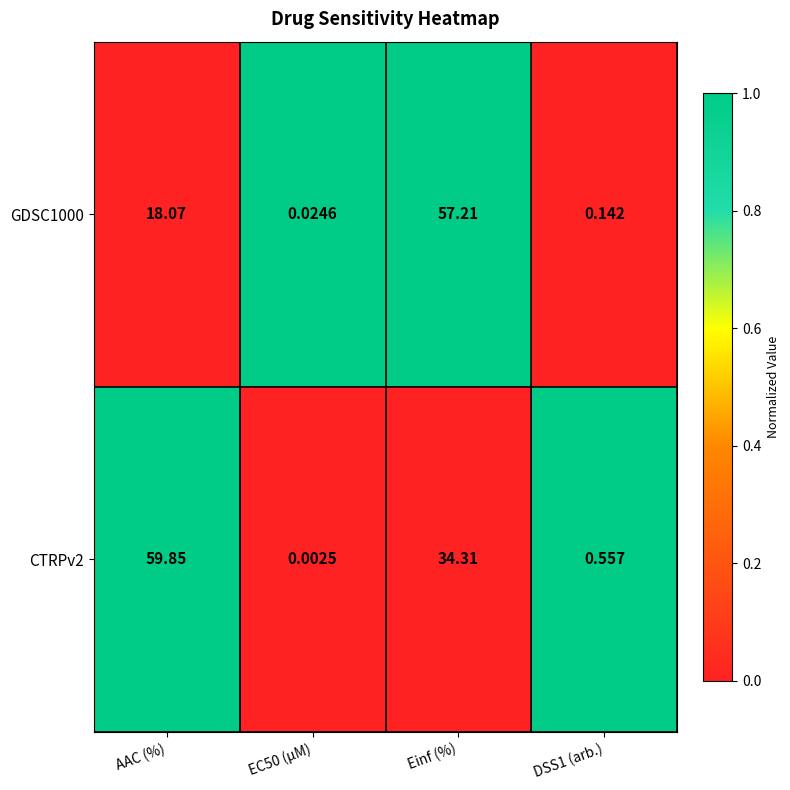

Where is GDSC1000 nearest to the value 28?

AAC (%)